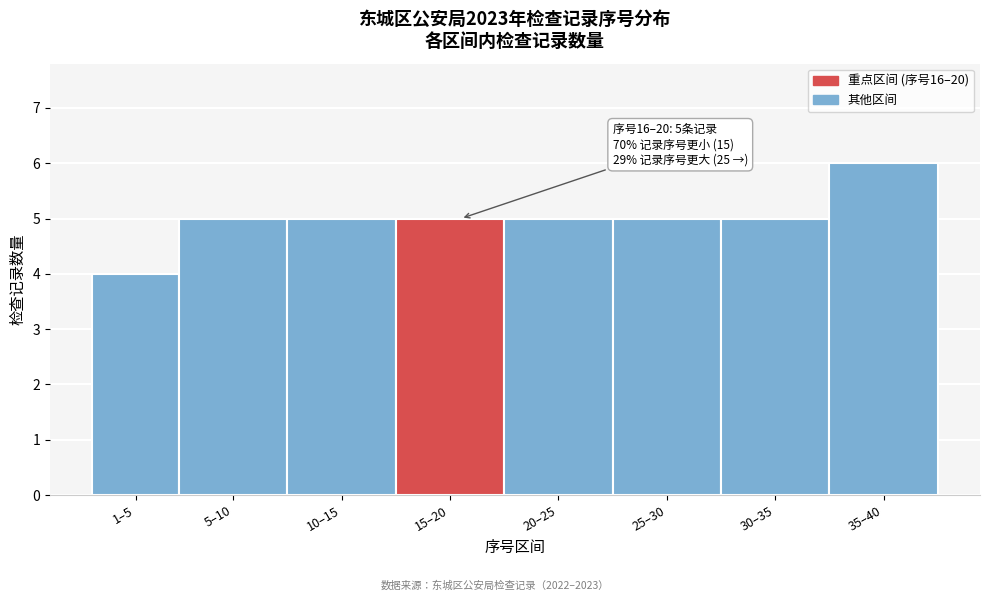

Reading left to right, transcribe all the data shown in this chart.

4	5	5	5	5	5	5	6